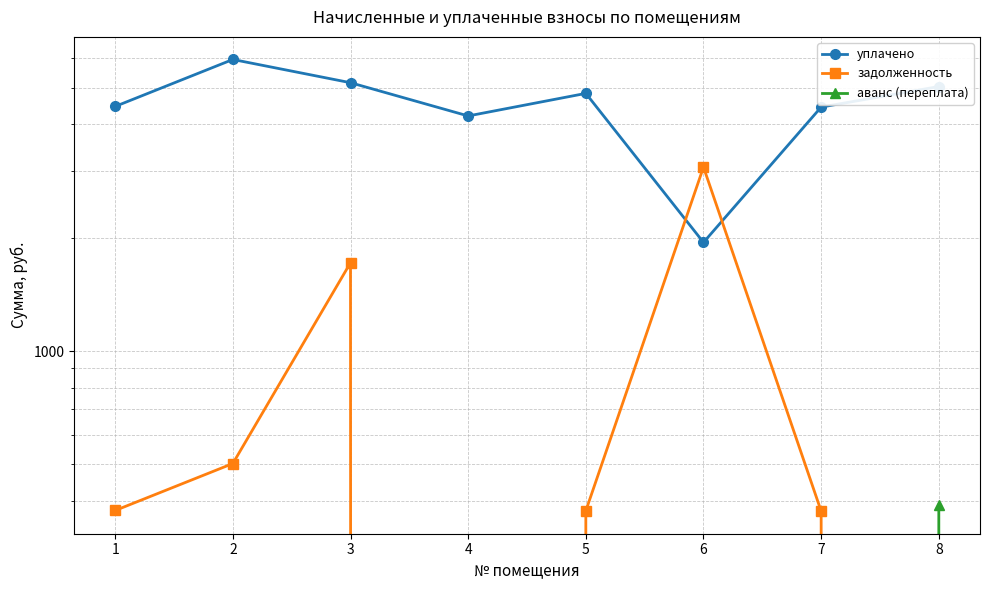

What is the sum of the задолженность values at 3 and 2?

2219.2